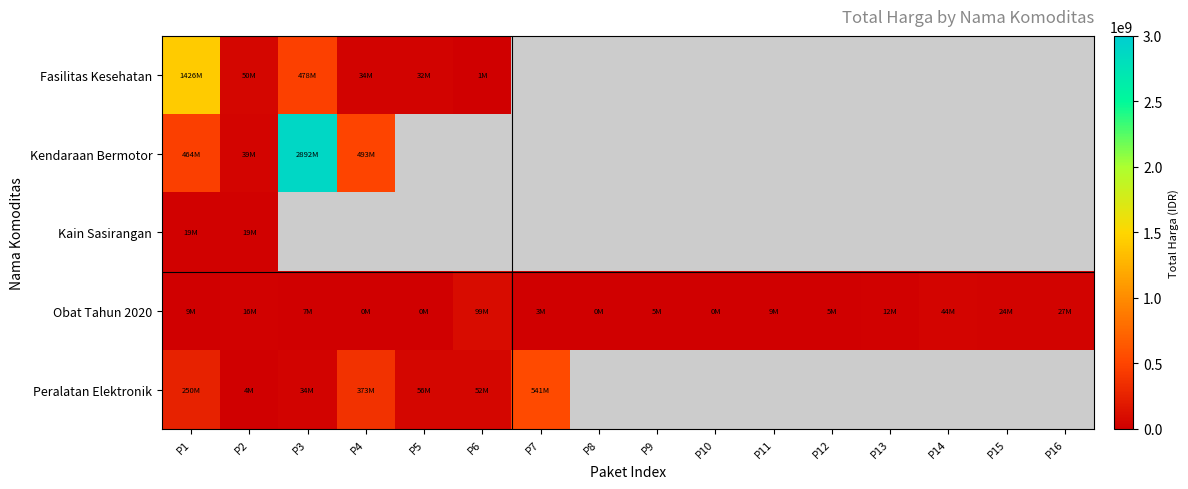

Is the value of Peralatan Elektronik at P13 greater than the value of Fasilitas Kesehatan at P14?

No